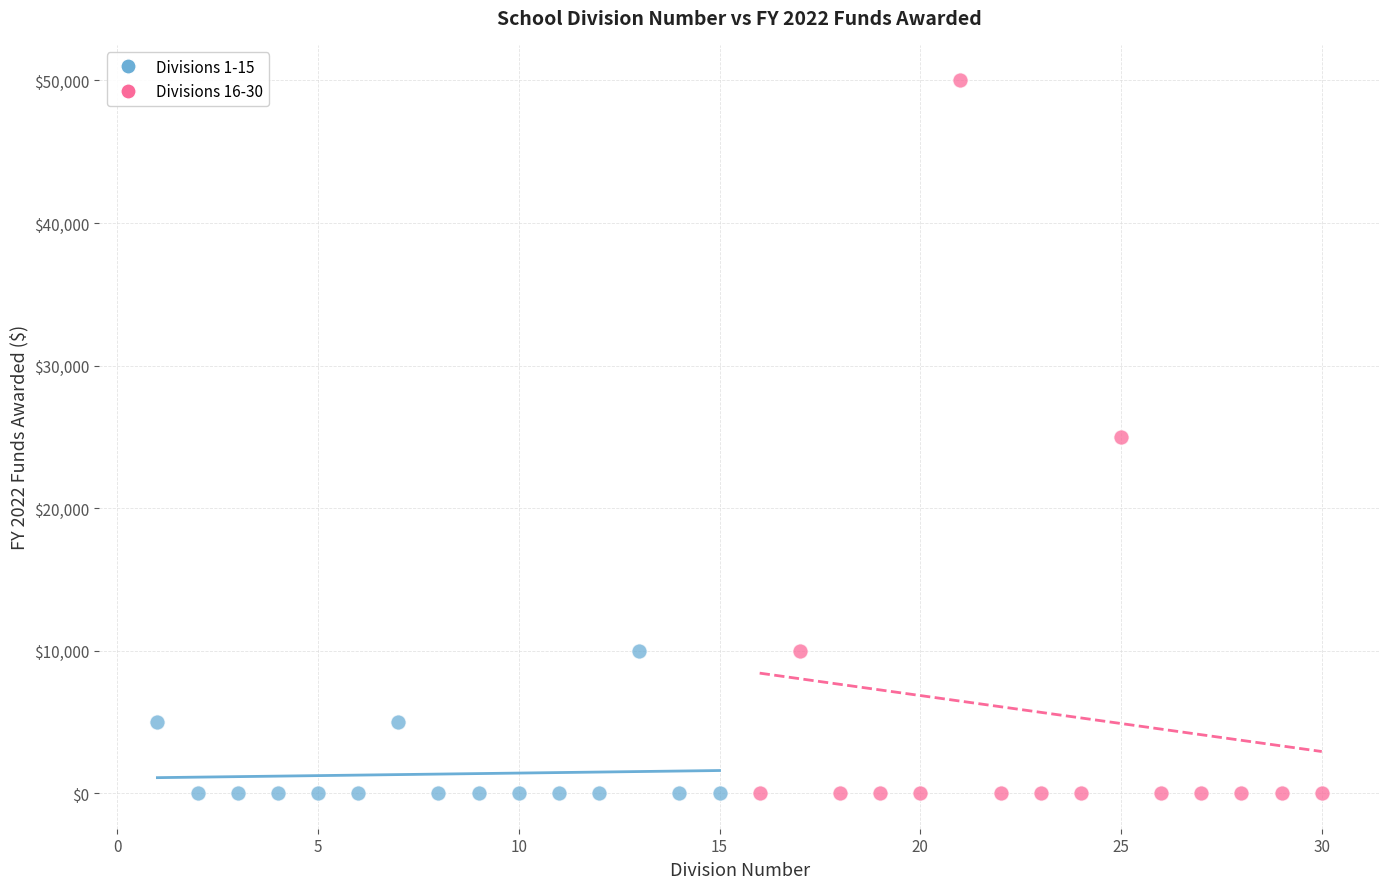

Which series has the widest spread of Y values?

Divisions 16-30